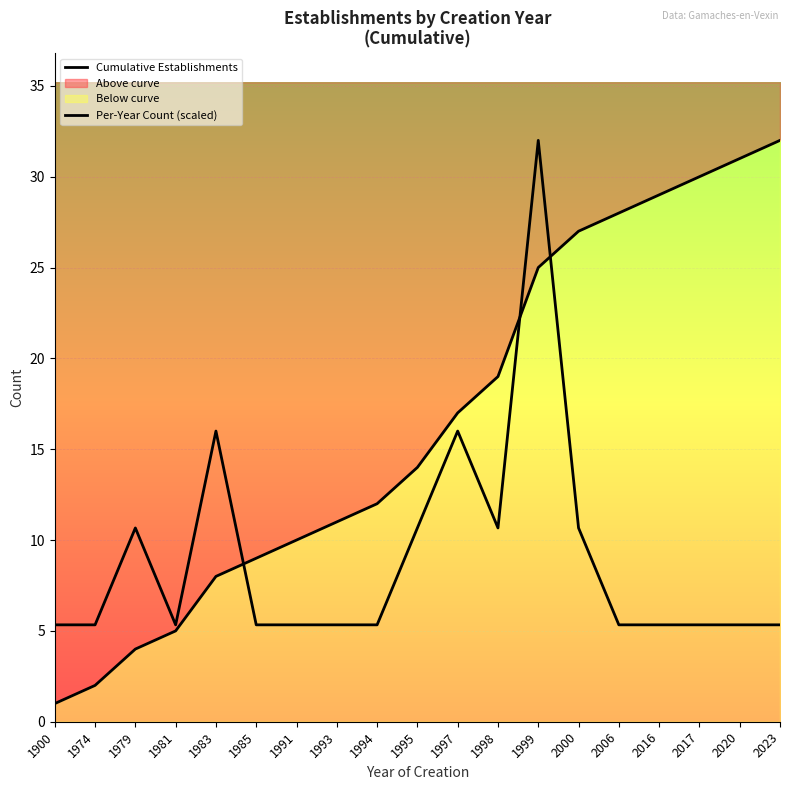

Which category has the highest value in the Per-Year Count (scaled) series?

1999